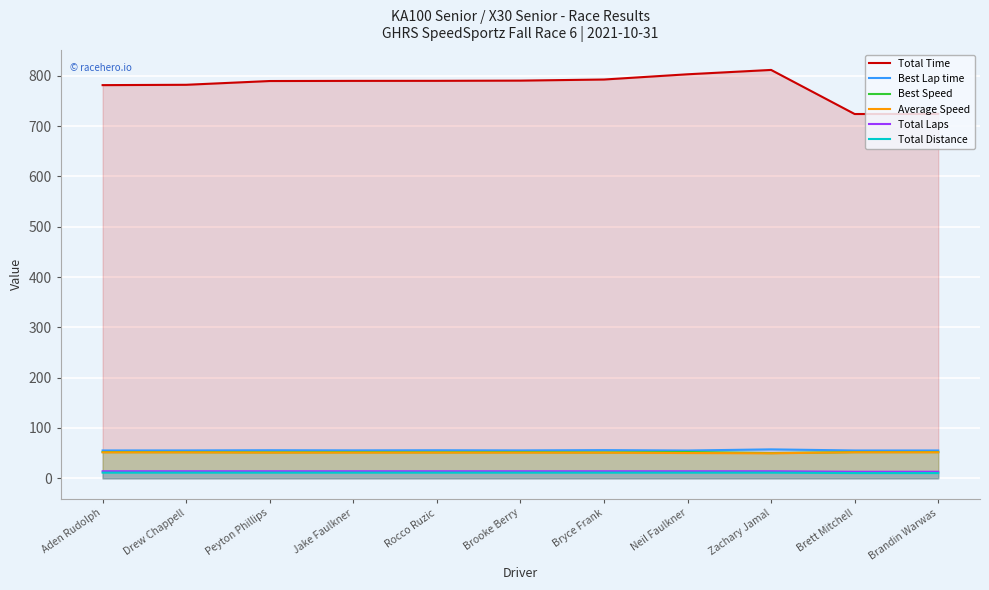

What position from the left is Neil Faulkner?

8